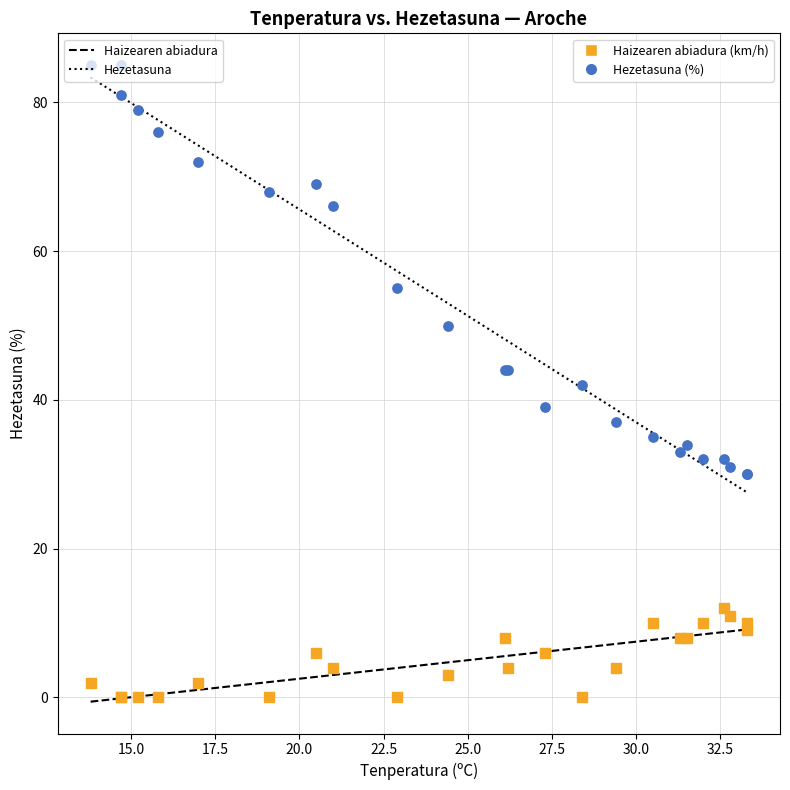

Which series contains the lowest Y value?

Haizearen abiadura (km/h)